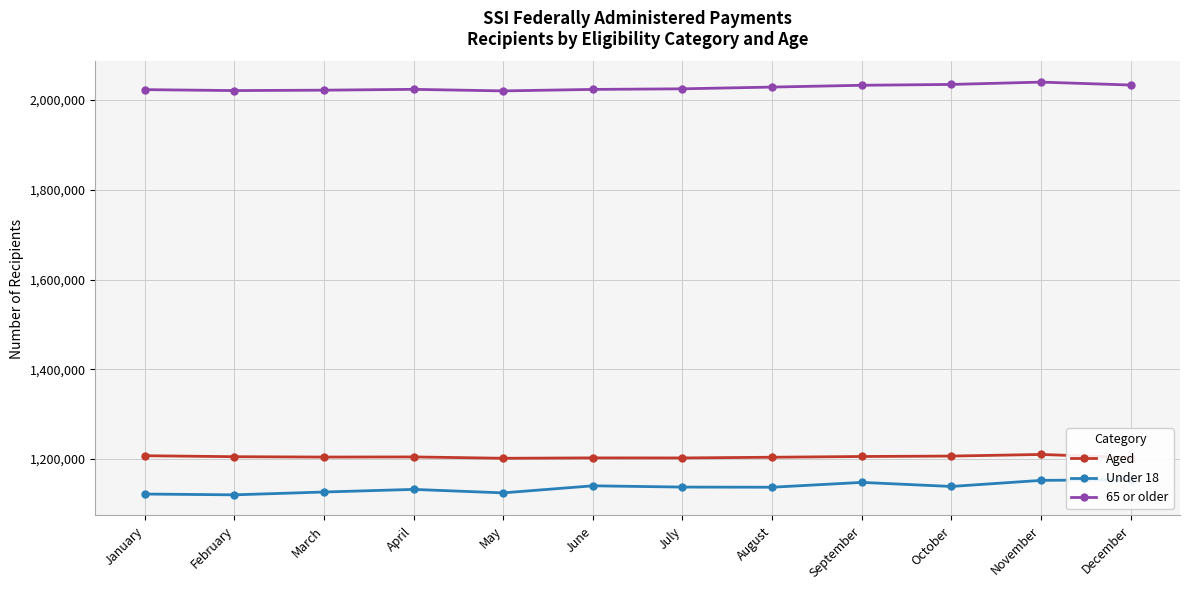

What is the average value of the 65 or older series?

2027538